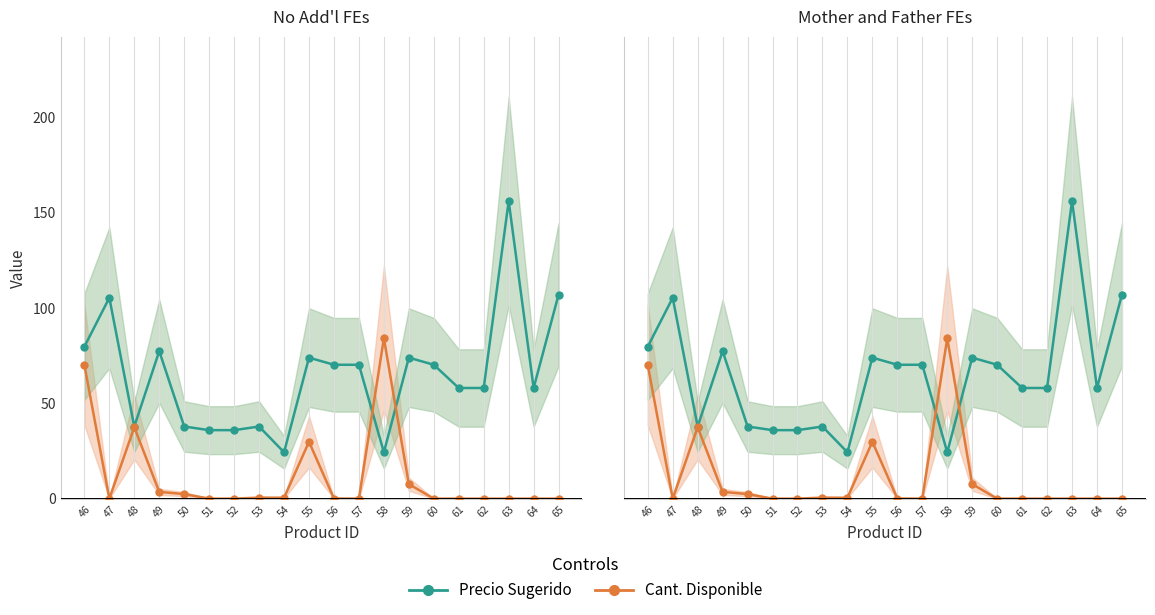

What is the minimum value for Precio Sugerido?

24.3